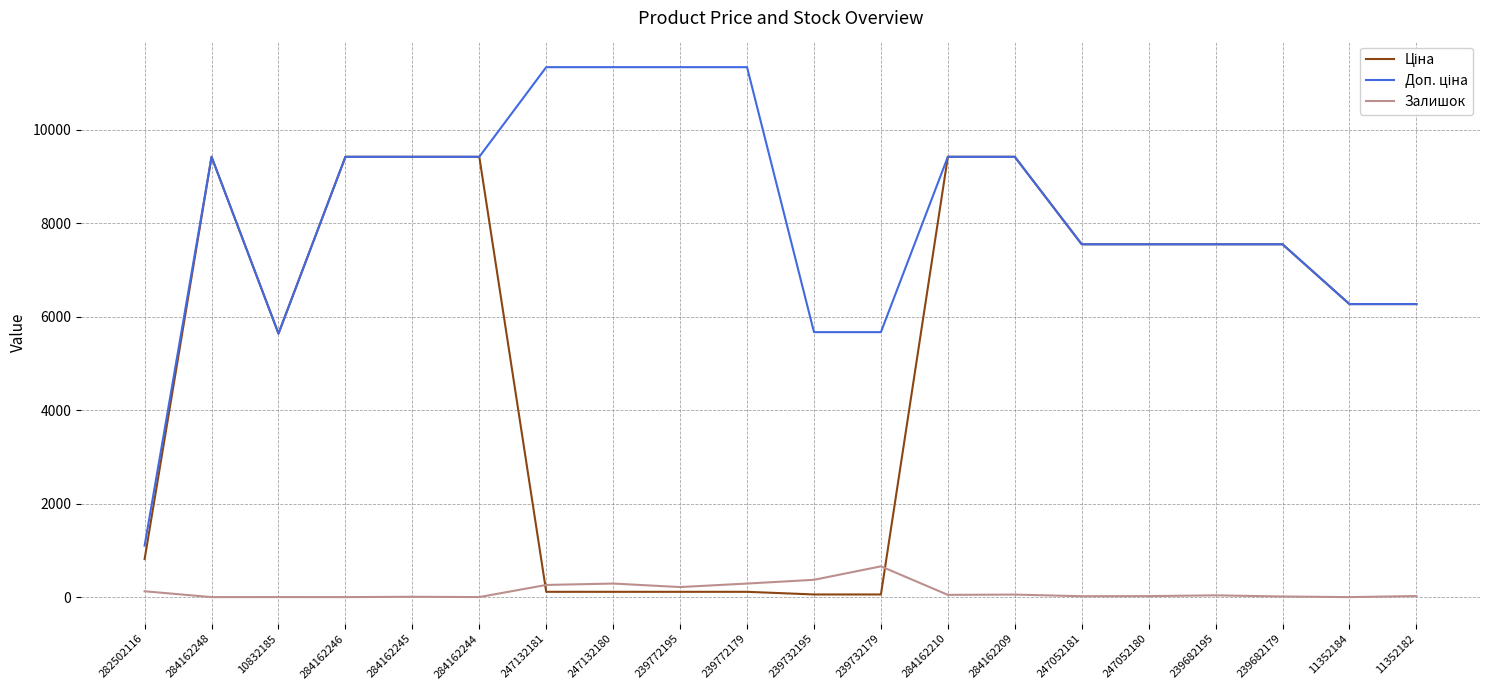

Rank the series at 247132180 from highest to lowest value.

Доп. ціна, Залишок, Ціна